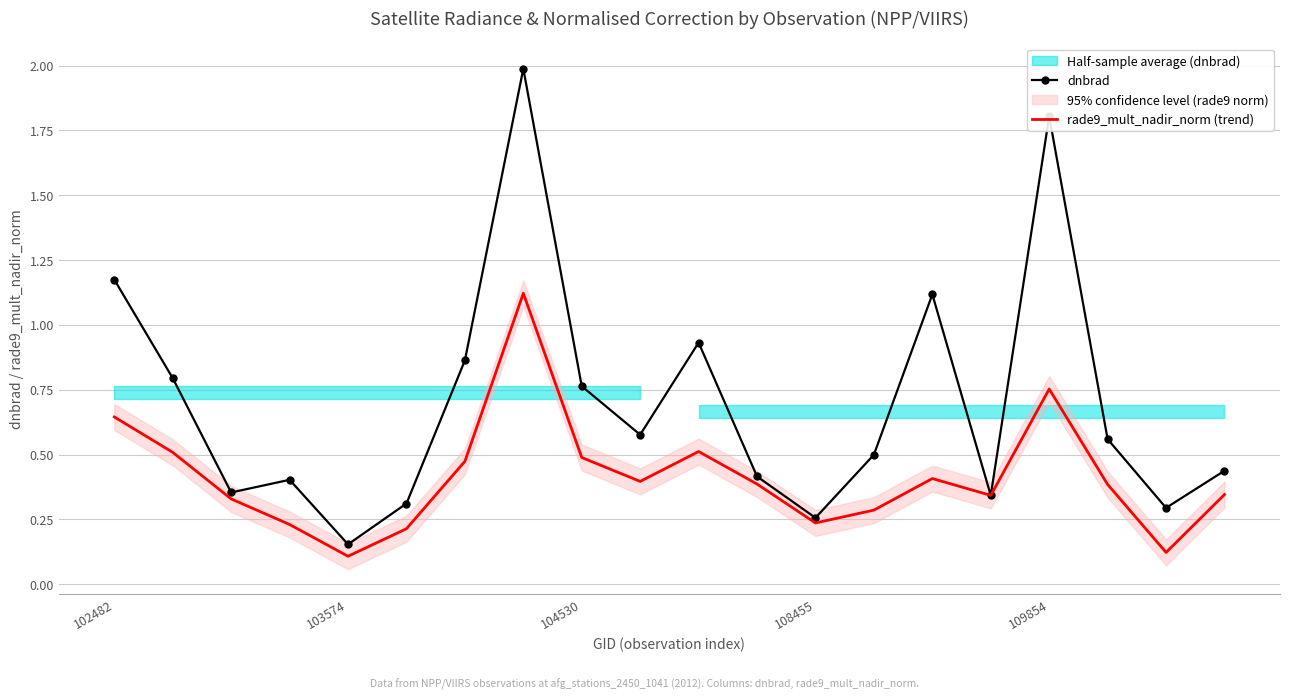

Is the value of rade9_mult_nadir_norm (trend) at 12 greater than the value of dnbrad at 13?

No